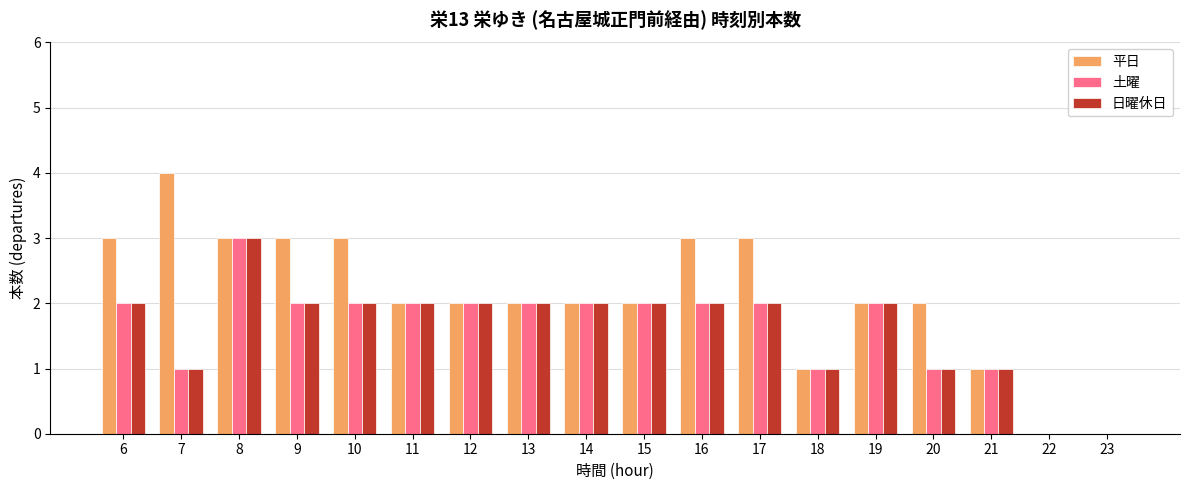

What are all the series names shown in the legend?

平日, 土曜, 日曜休日